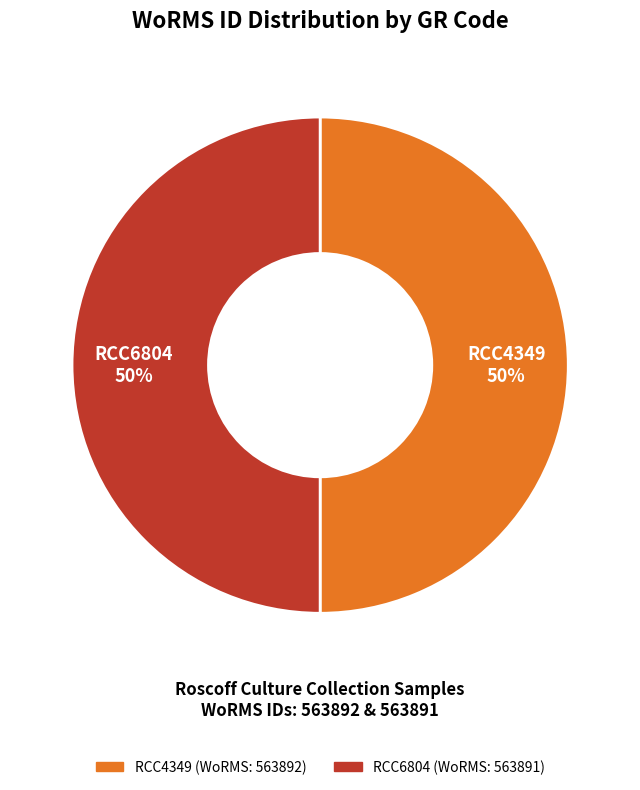

To the nearest percent, what portion does RCC4349 represent?

50%